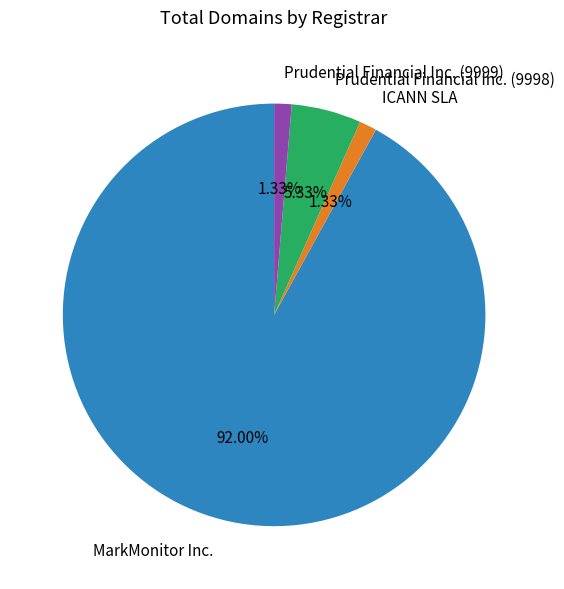

To the nearest percent, what is the average slice percentage?

25%